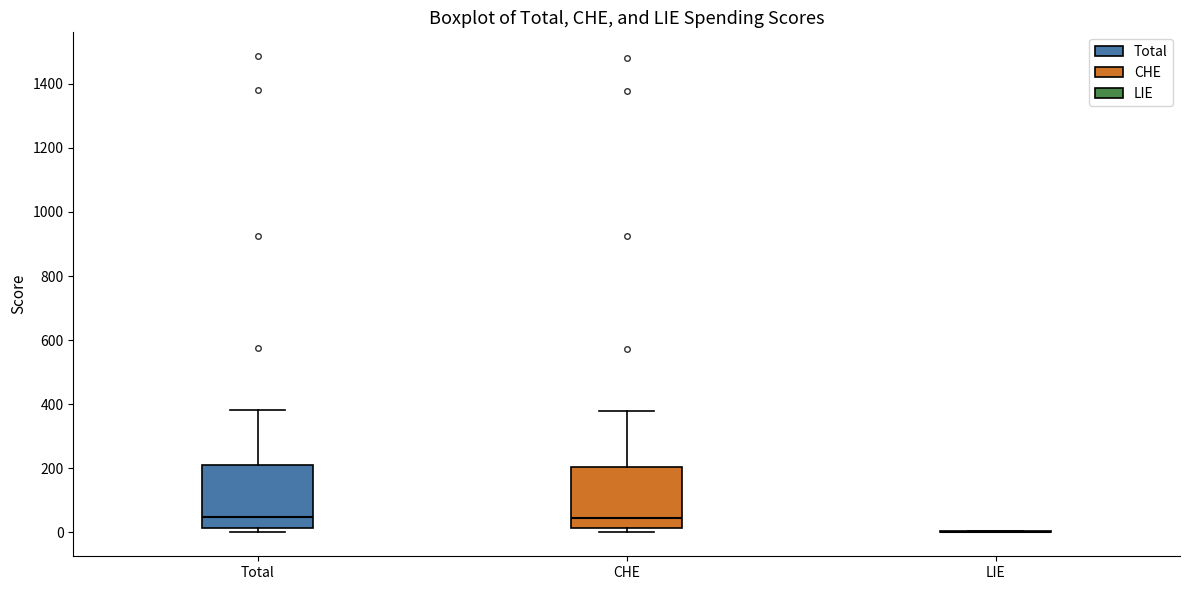

Reading left to right, transcribe this box plot: for each box, give where its median line is, the range the box spans, and where its two whiskers end, as read against the y-axis. The values are not printed on the chart, so give them approximately, as read against the axis.

Total: median 40, box 20 to 200, whiskers 0 to 380
CHE: median 40, box 20 to 200, whiskers 0 to 380
LIE: box collapsed to a line at 0, whiskers 0 to 0